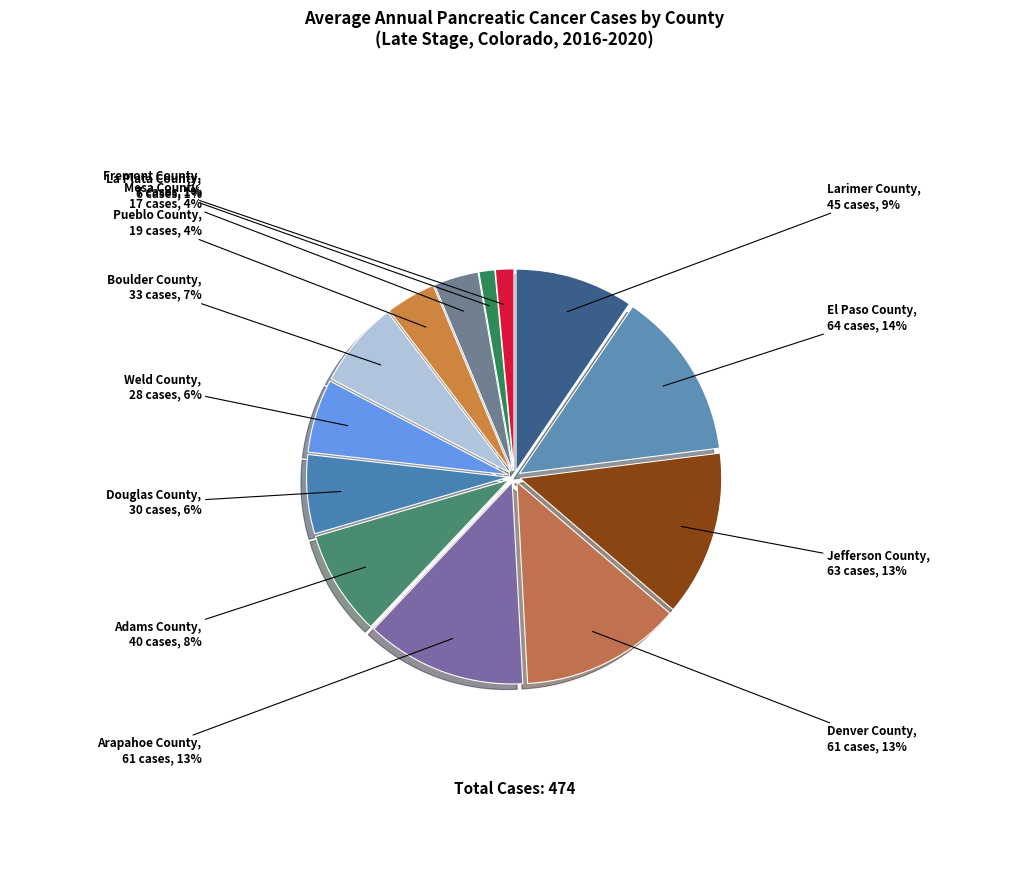

Combined, do Adams County and Mesa County account for over 50%?

No